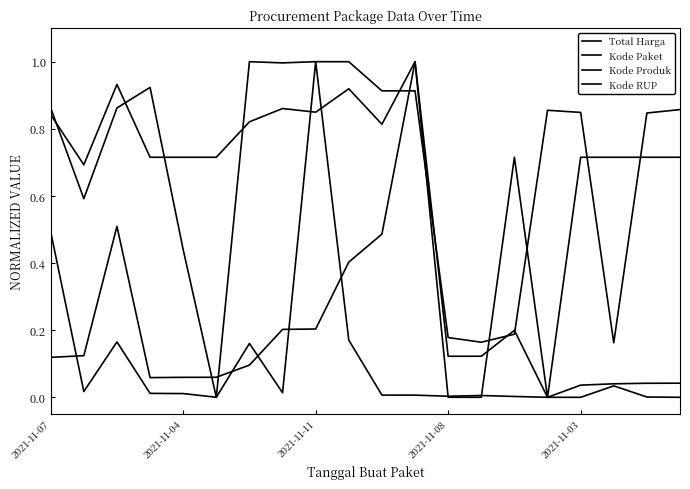

Does the chart display data point markers on the line(s)?

No